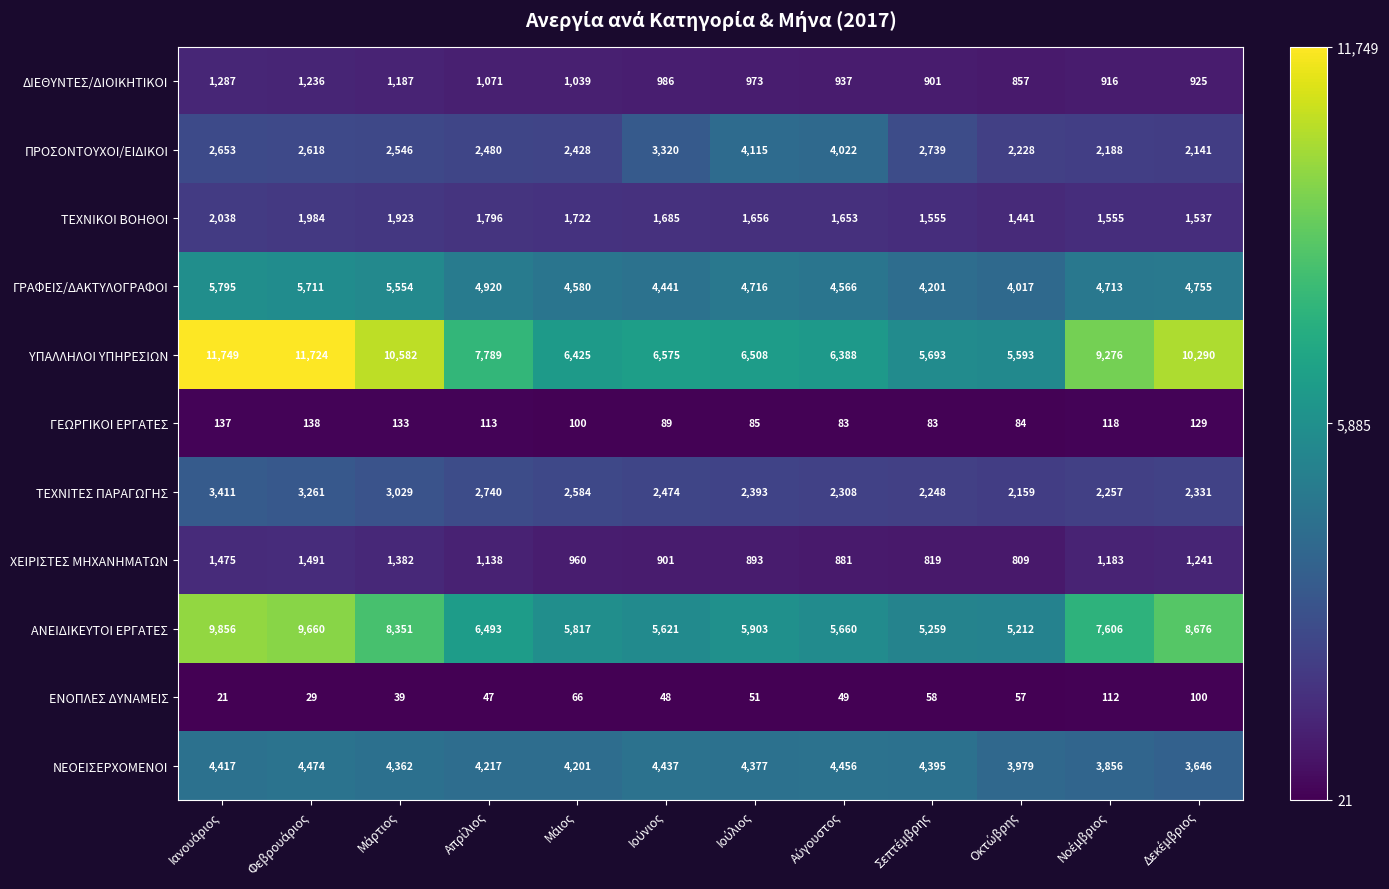

Which series has the widest spread of values?

ΥΠΑΛΛΗΛΟΙ ΥΠΗΡΕΣΙΩΝ